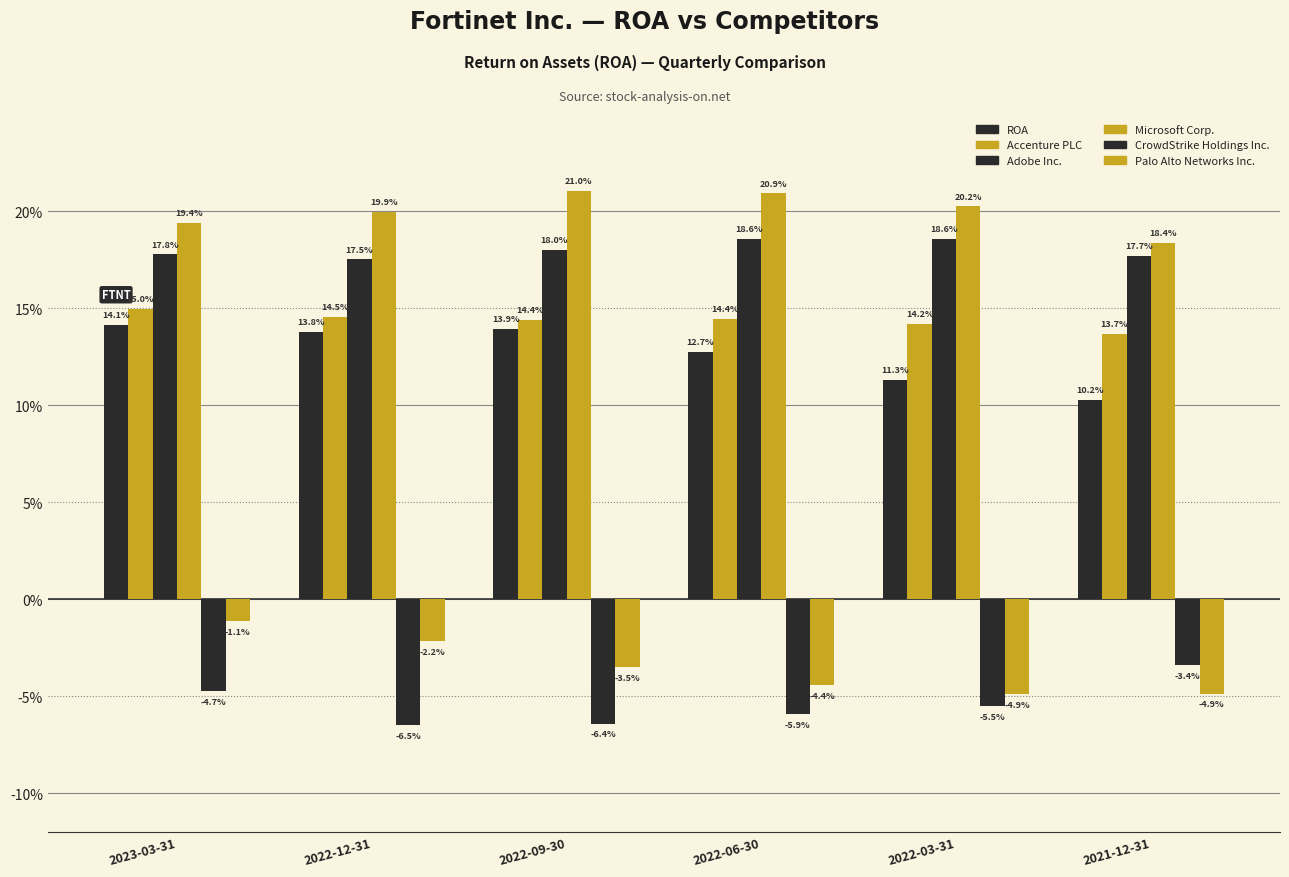

What is the value of the ROA bar at the 6th from the left?

0.1